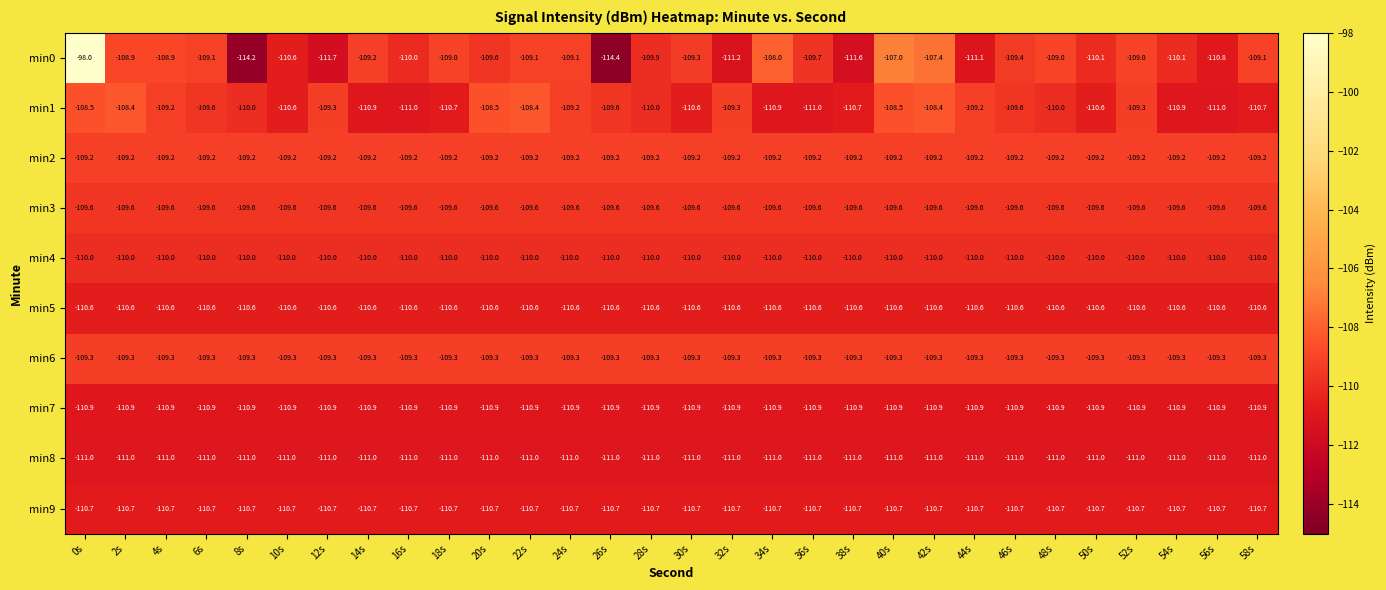

What value does the min8 series have at 12s?

-111.0